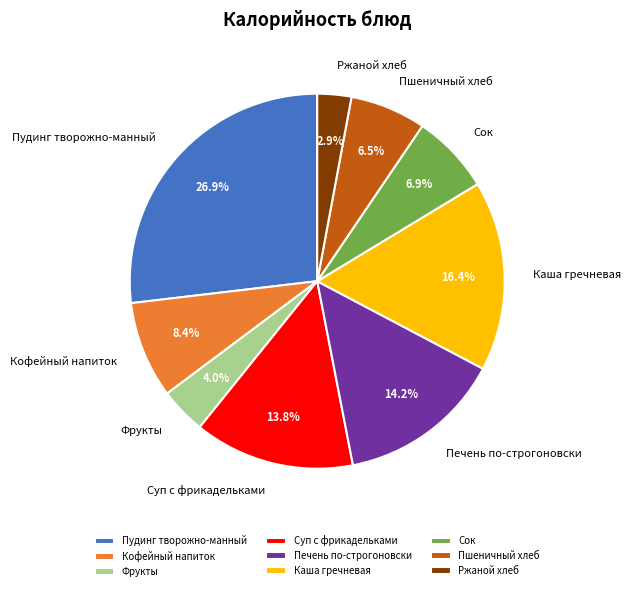

How many slices are in this pie chart?

9